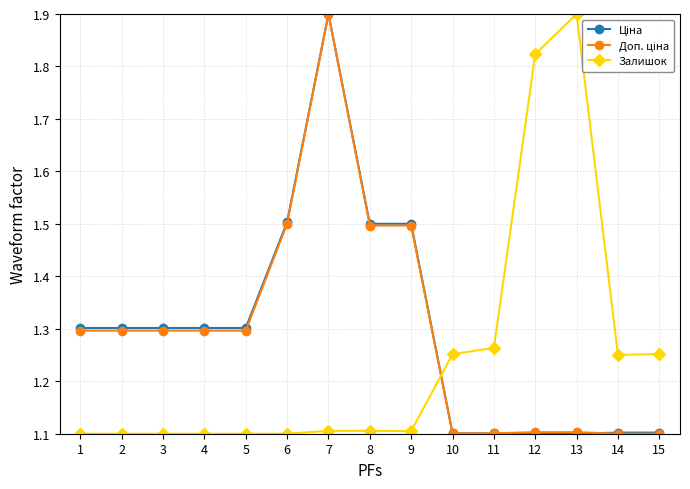

Count the Залишок values in the range 1 to 2.

15